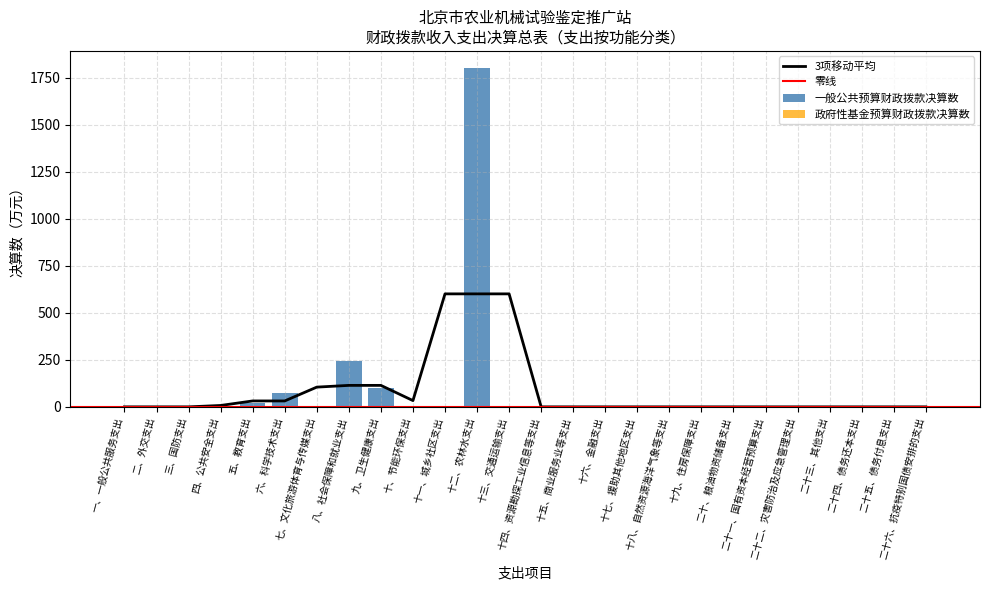

The chart shows a value of -674.7 at 四、公共安全支出. True or false?

False